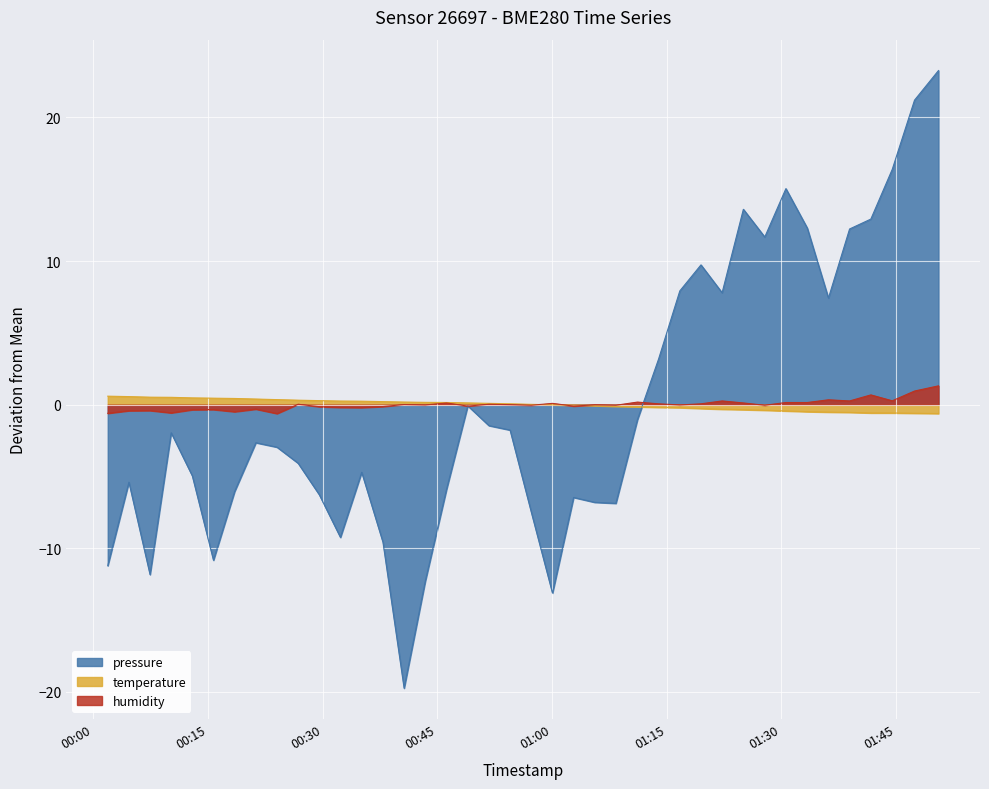

True or false: temperature has a value of 0.0 at 2023-03-19T00:57:17.

True